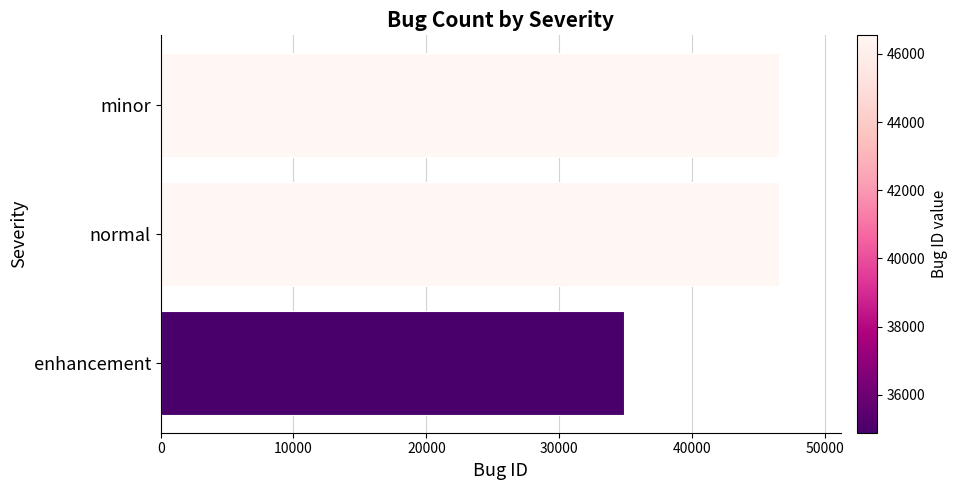

Where is the data nearest to the value 40715?

normal